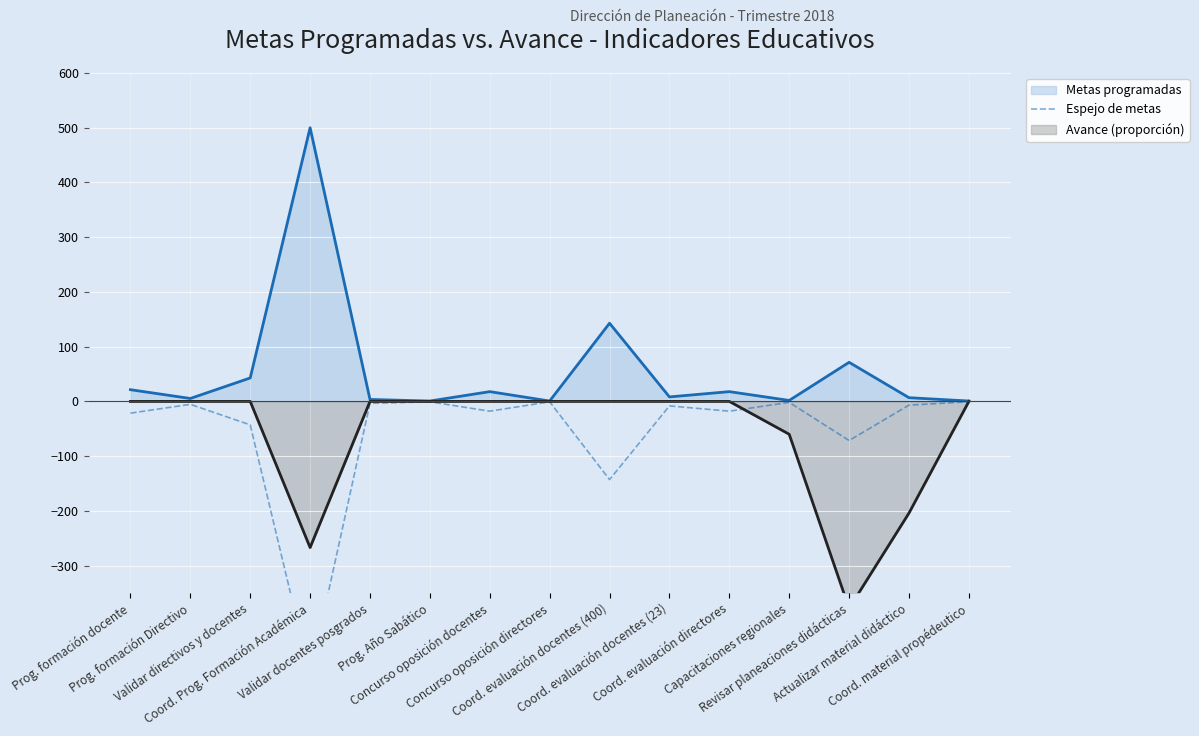

Count the number of categories in the chart.

15